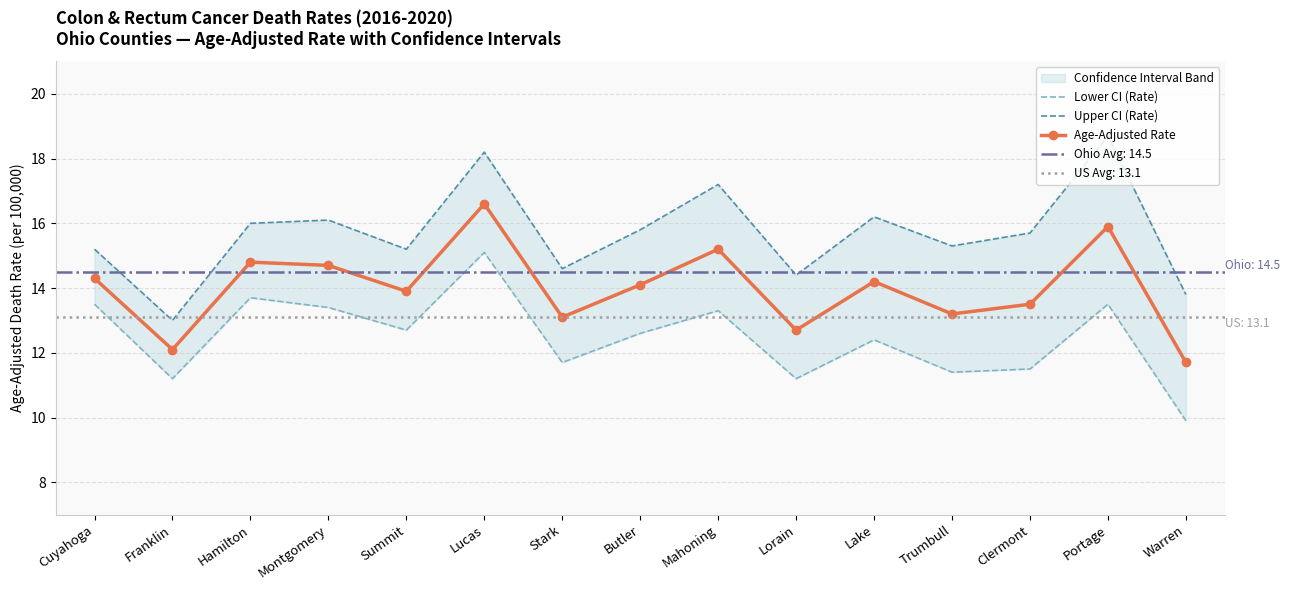

How many data points in Upper CI (Rate) are above 15?

11